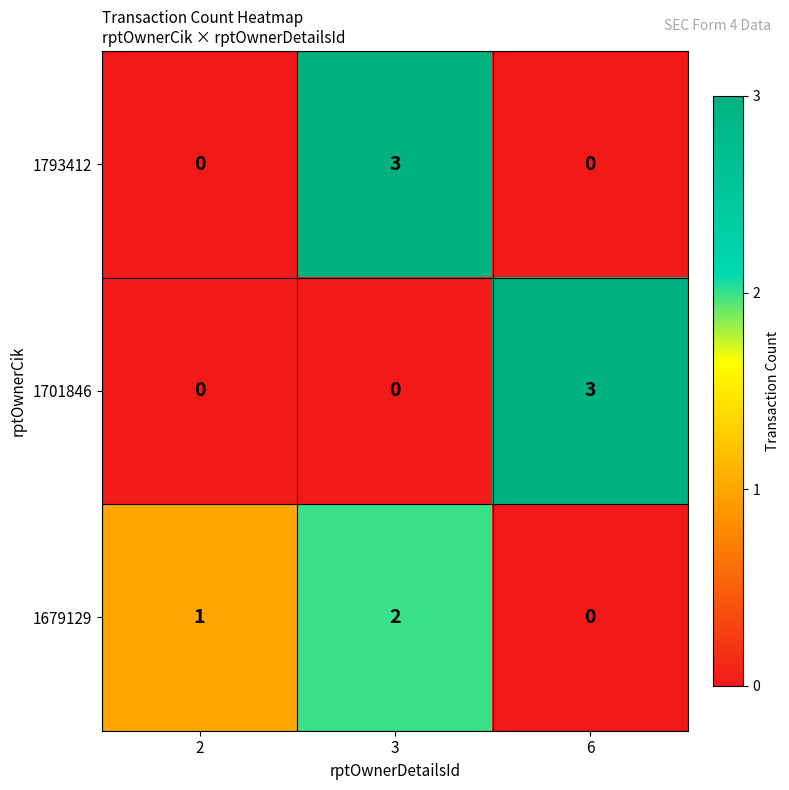

What is the difference between the 1793412 values at 3 and 2?

3